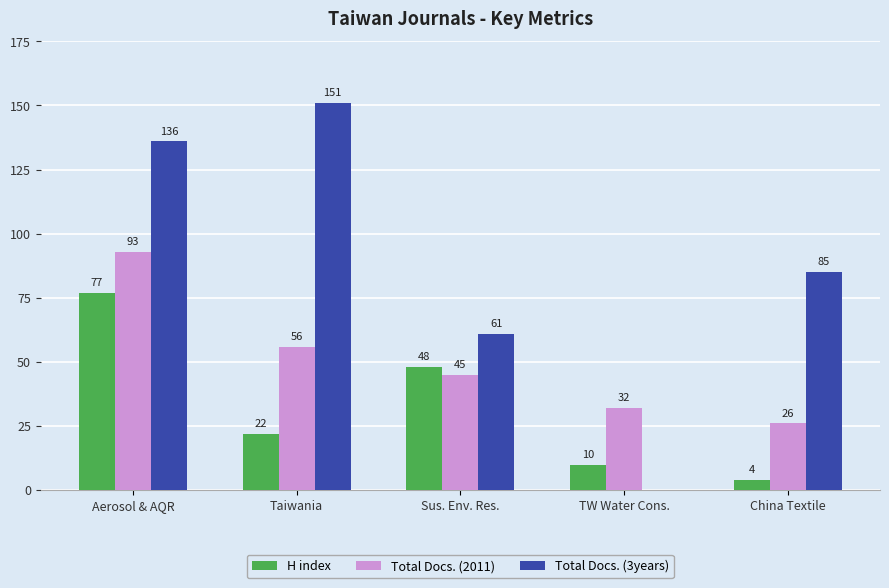

Does the chart contain stacked bars?

No